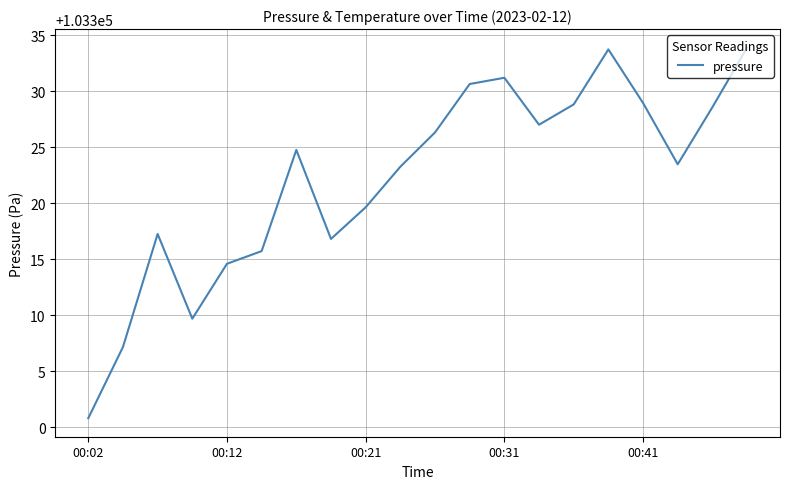

What is the greatest value displayed?

103333.9